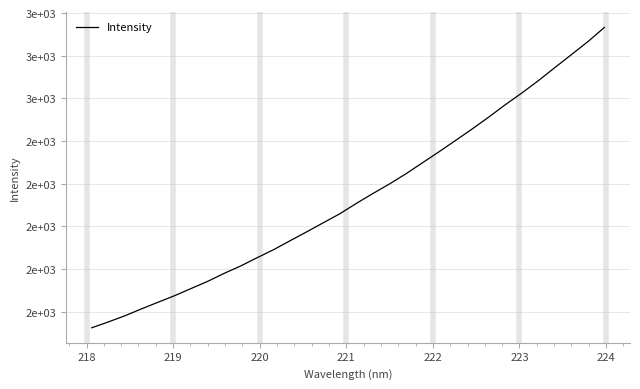

True or false: the data has more than 2 interior local peaks.

False